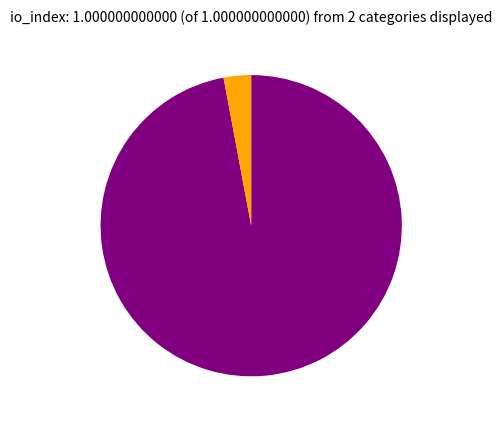

Is there a majority slice in this chart?

Yes